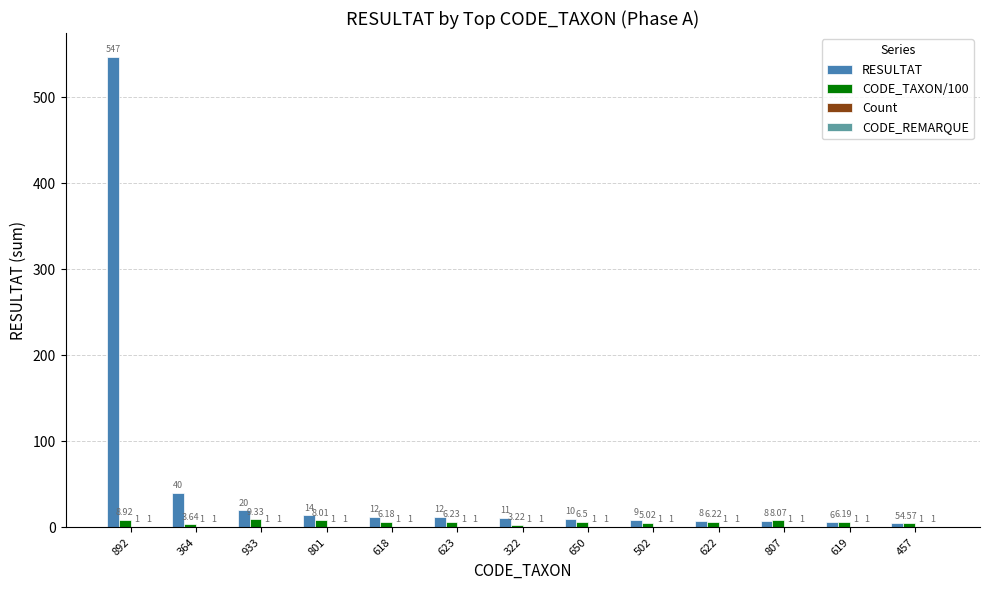

The value of RESULTAT at 801 is 14.0. True or false?

True